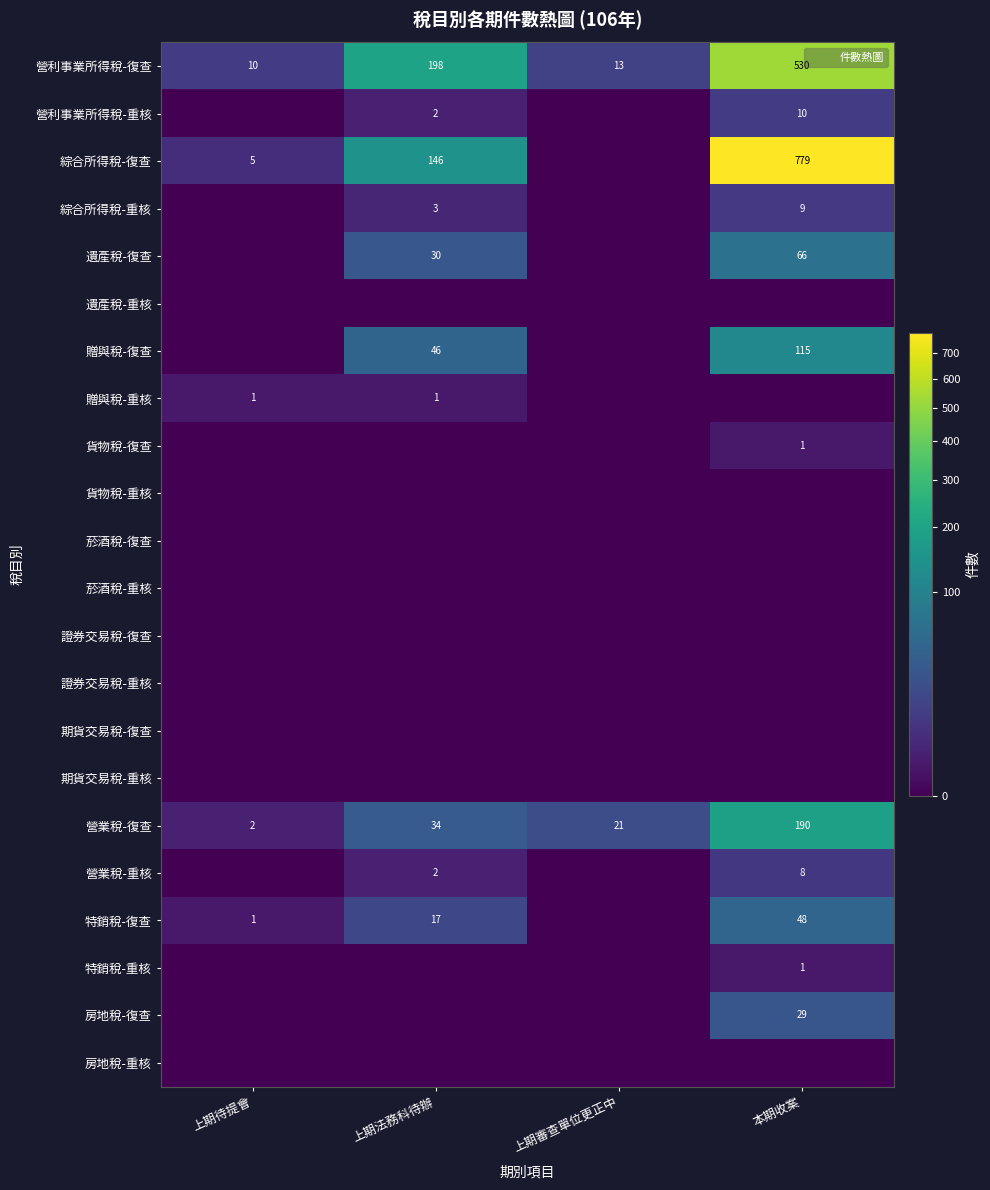

List the series in order of their peak value, lowest first.

遺產稅-重核, 貨物稅-重核, 菸酒稅-復查, 菸酒稅-重核, 證券交易稅-復查, 證券交易稅-重核, 期貨交易稅-復查, 期貨交易稅-重核, 房地稅-重核, 贈與稅-重核, 貨物稅-復查, 特銷稅-重核, 營業稅-重核, 綜合所得稅-重核, 營利事業所得稅-重核, 房地稅-復查, 特銷稅-復查, 遺產稅-復查, 贈與稅-復查, 營業稅-復查, 營利事業所得稅-復查, 綜合所得稅-復查